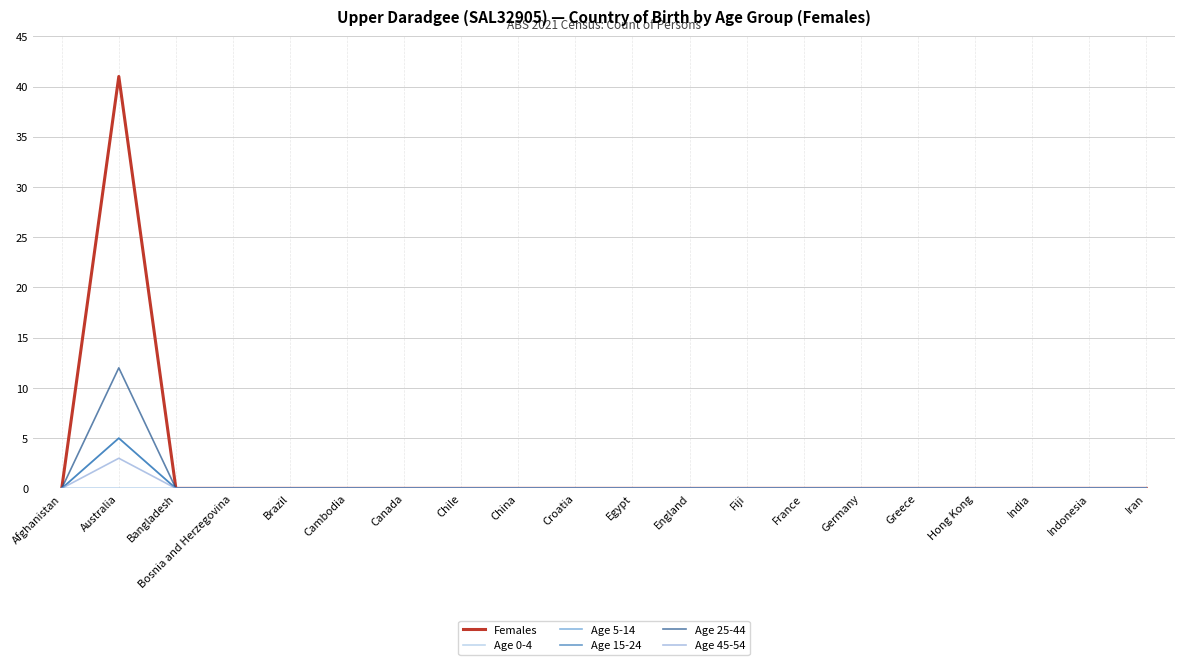

True or false: Age 15-24 and Age 0-4 intersect in this chart.

False